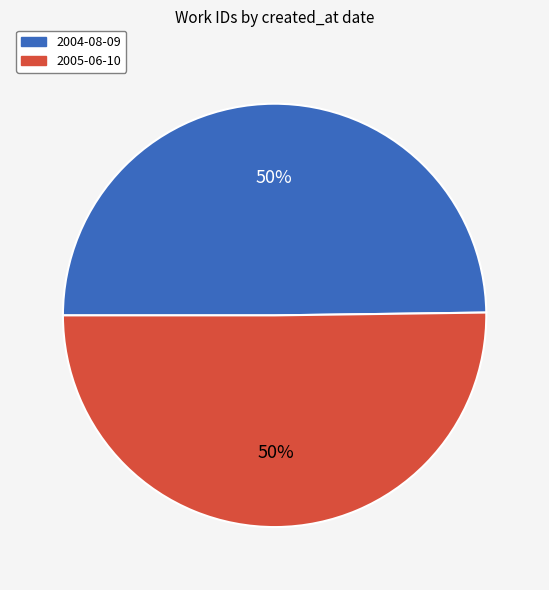

To the nearest percent, what is the combined percentage of 2005-06-10 and 2004-08-09?

100%